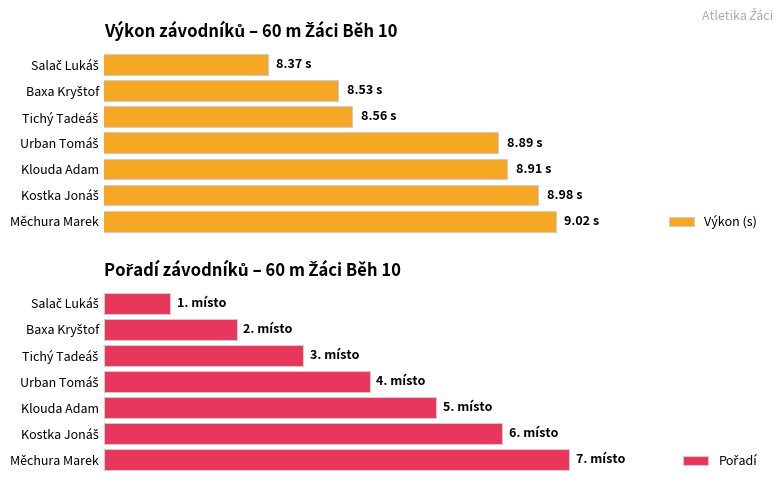

How many categories are shown in the chart?

7